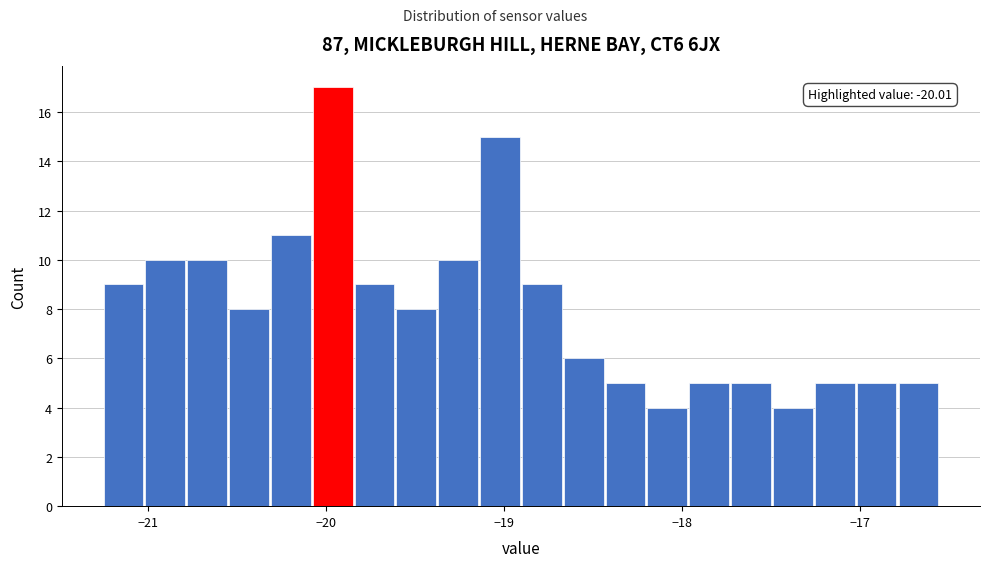

Around what value on the x-axis is the tallest bar? Give the approximate position of its centre, as read against the axis.

-20.0